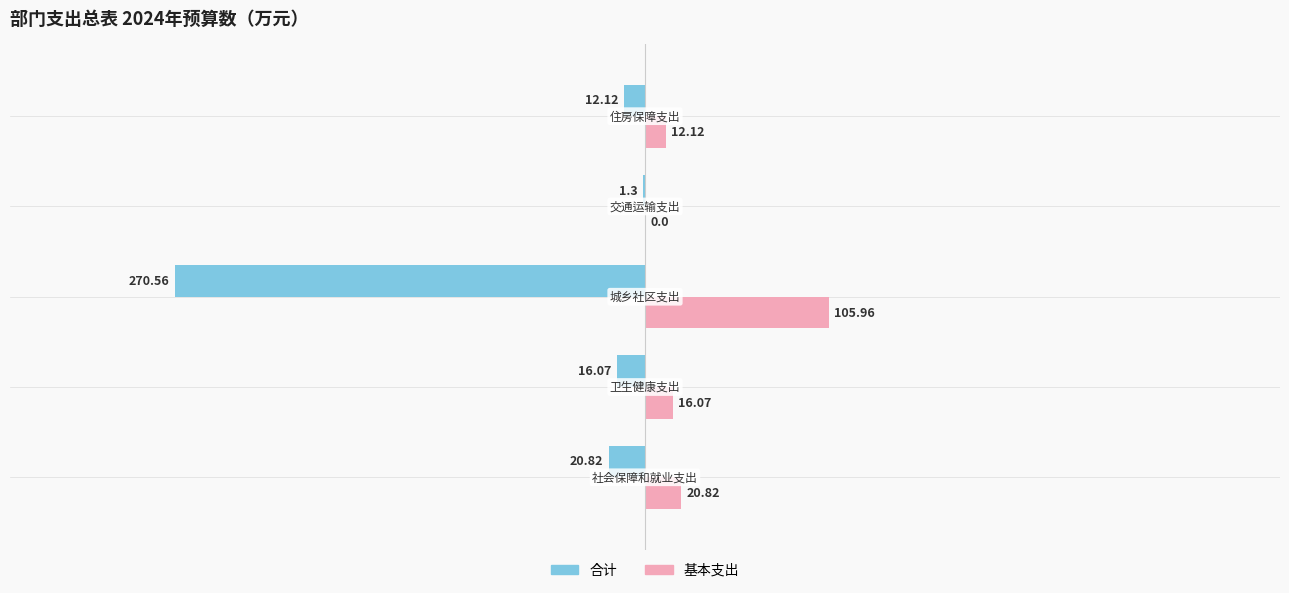

How many distinct data groups are displayed?

2